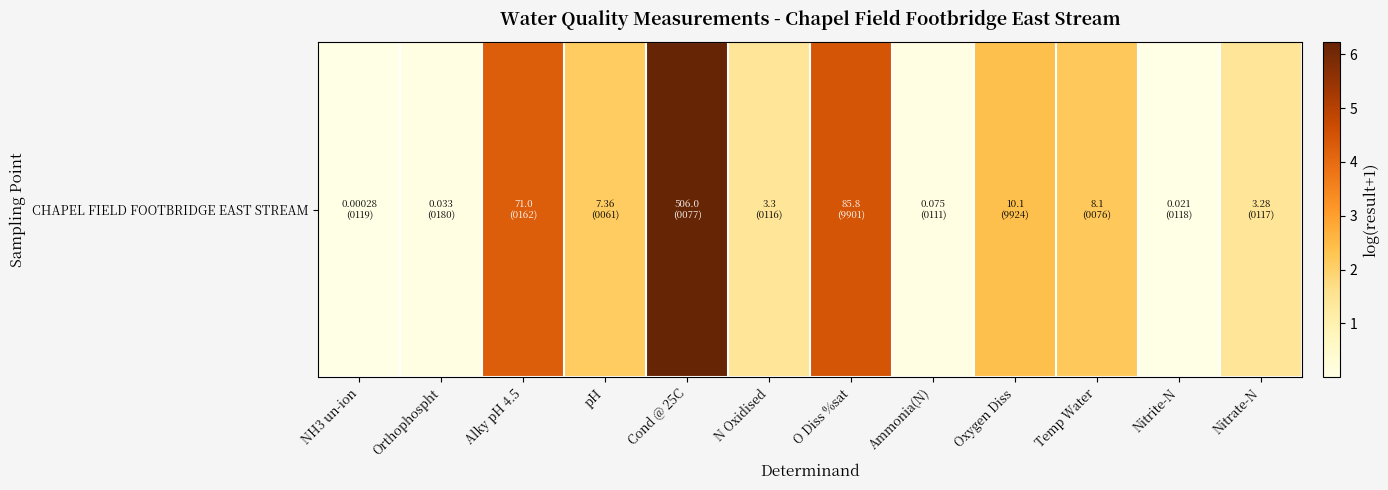

Read the value at Temp Water.

2.2